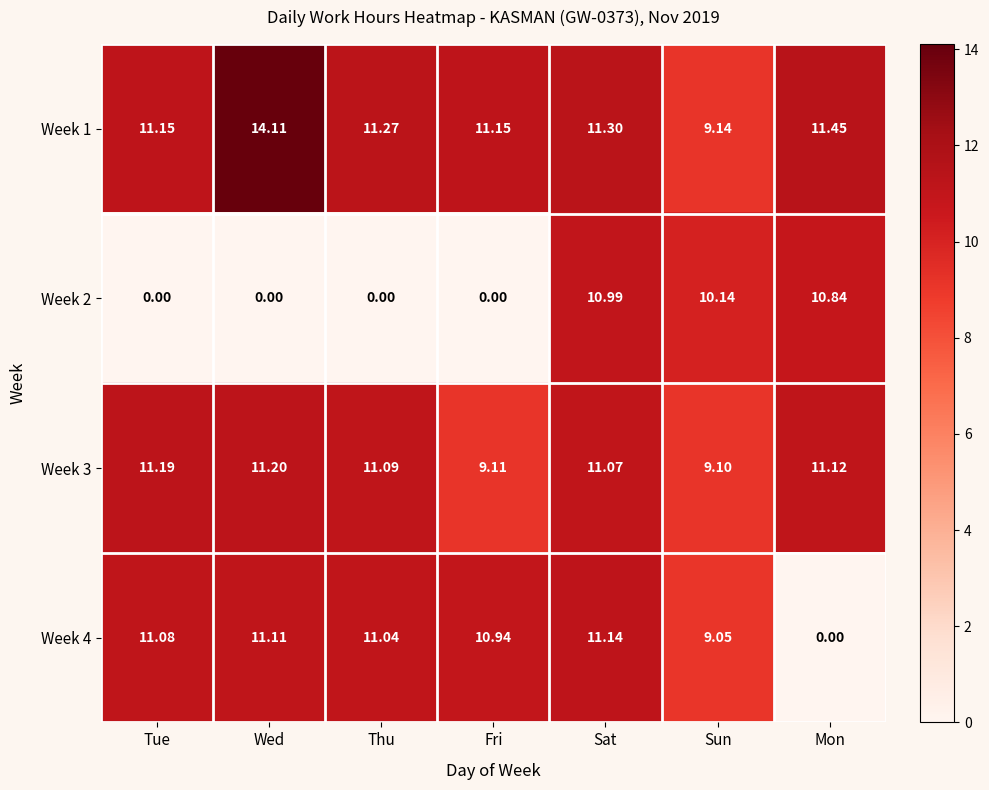

Which series has the widest spread of values?

Week 4